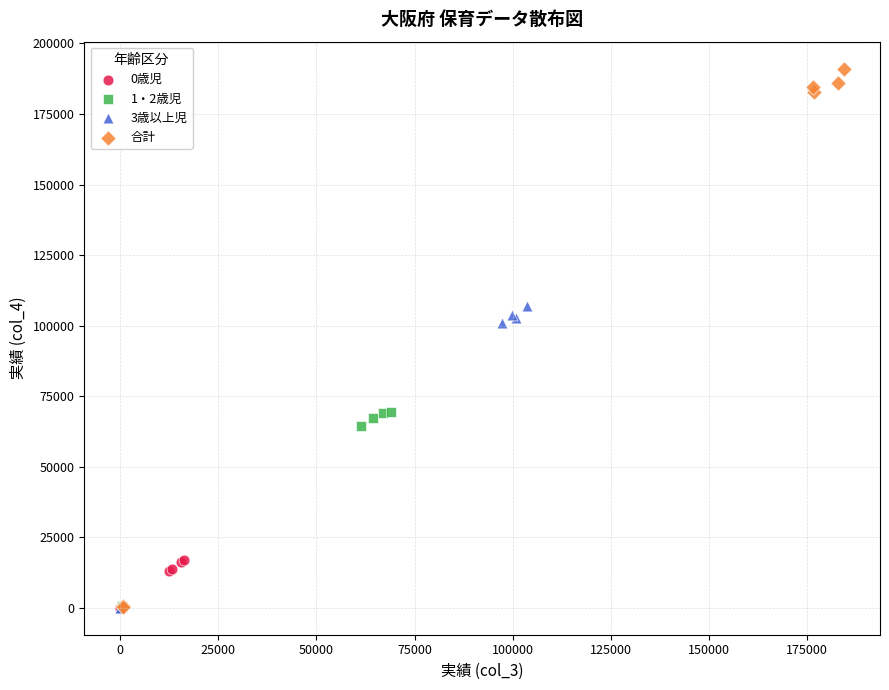

Which series has the widest spread of Y values?

合計